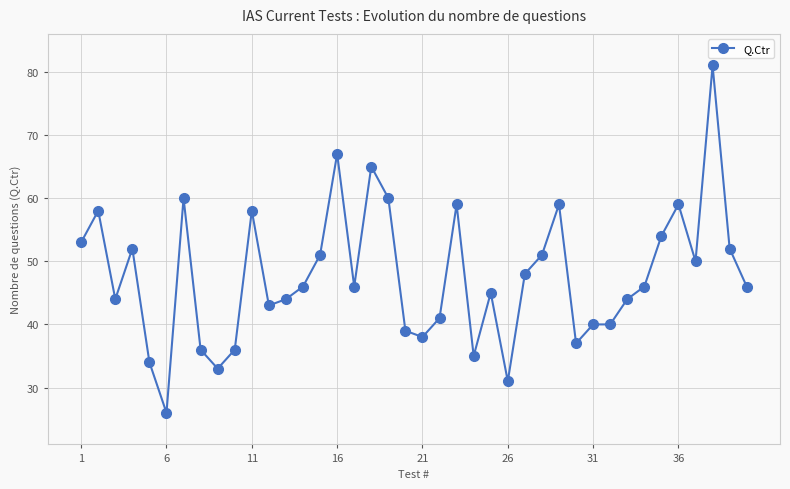

What is the minimum value shown in the chart?

26